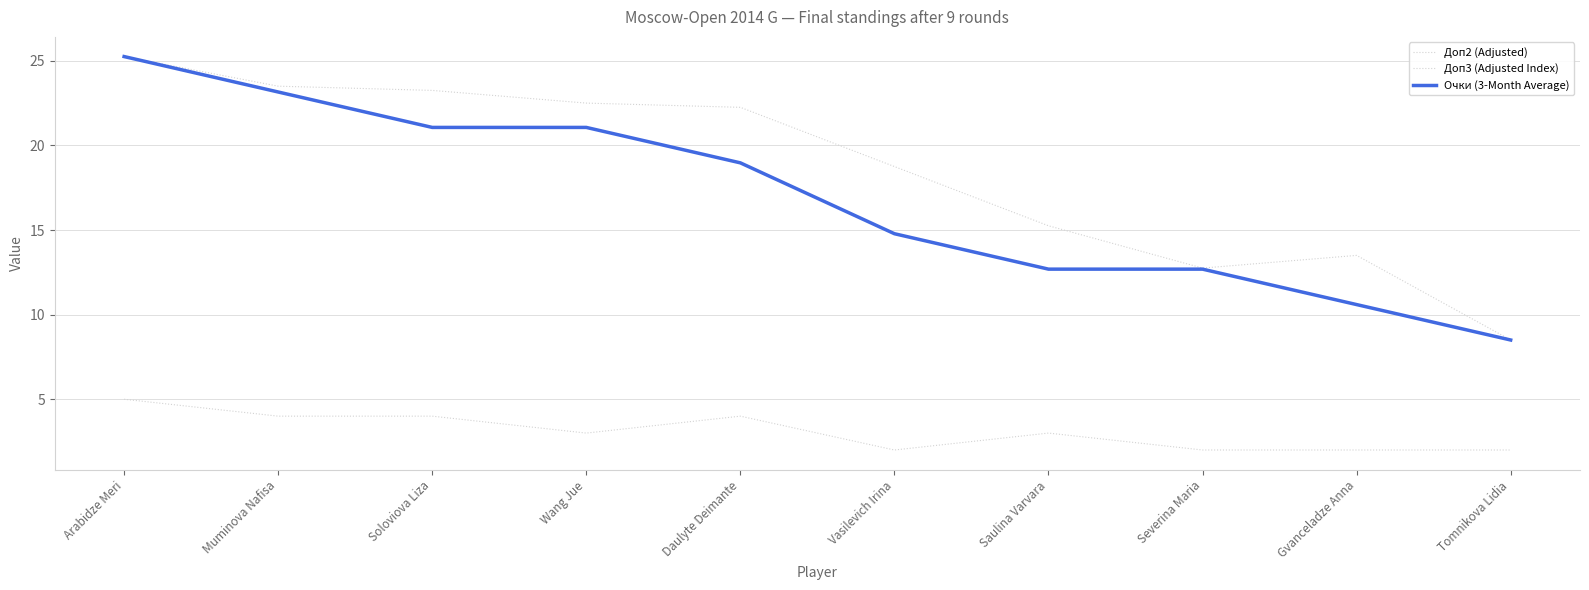

At which category is the sum across all series the highest?

Arabidze Meri